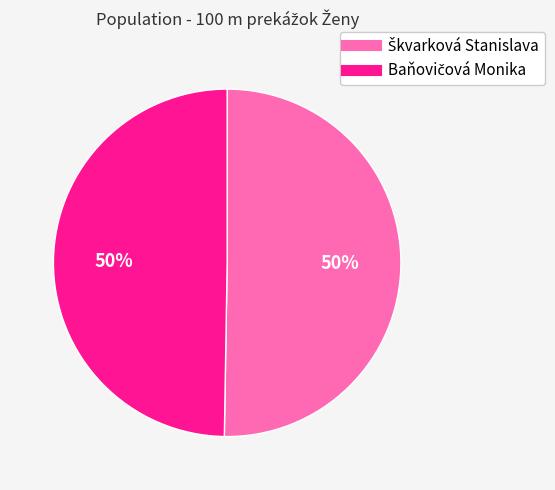

What is the total percentage of Baňovičová Monika and Škvarková Stanislava?

100.0%